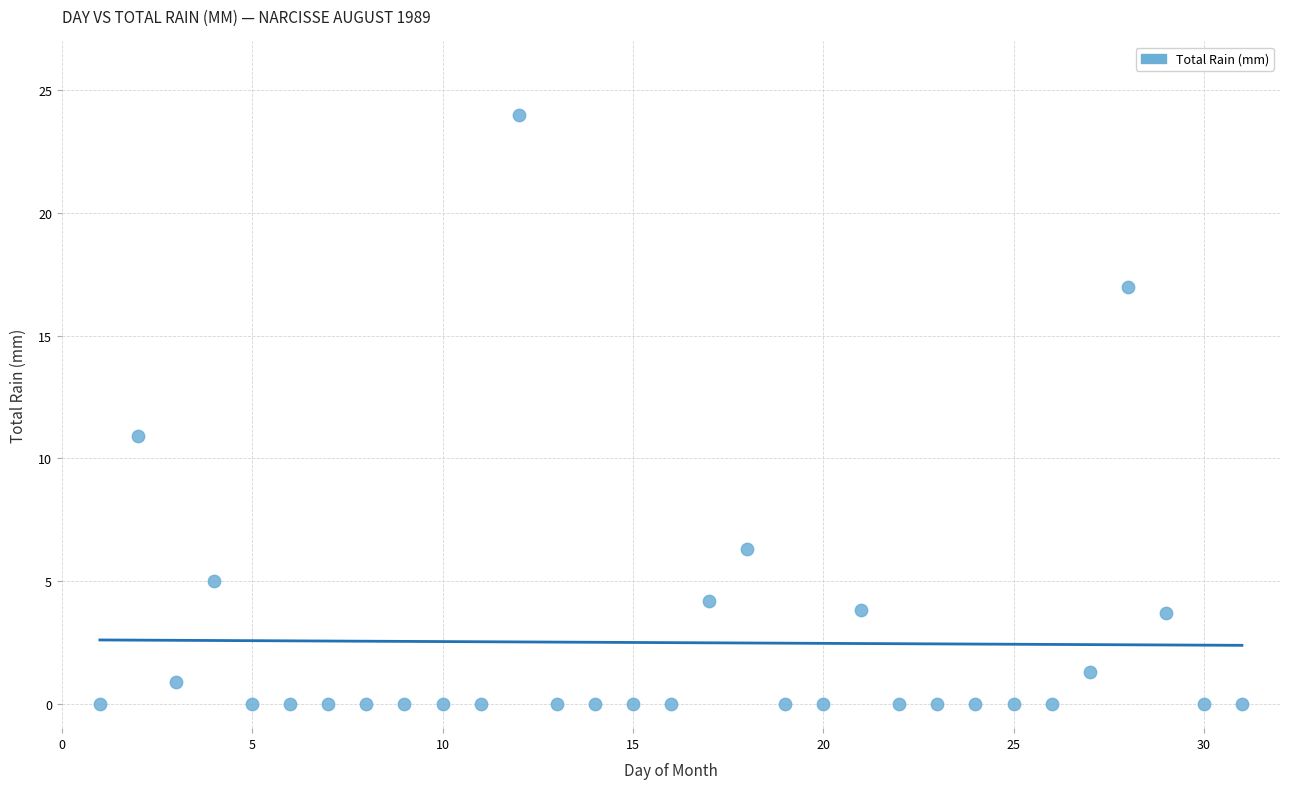

What Y value in the scatter plot is closest to 12?

10.9